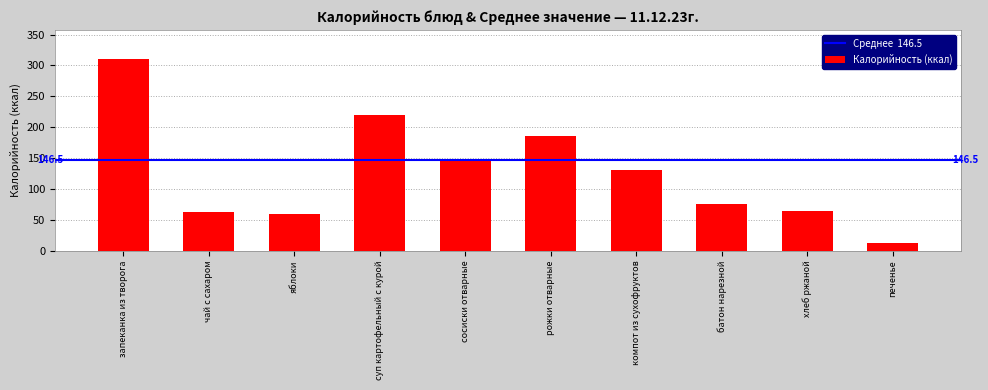

The chart shows a value of 310.7 at запеканка из творога. True or false?

True